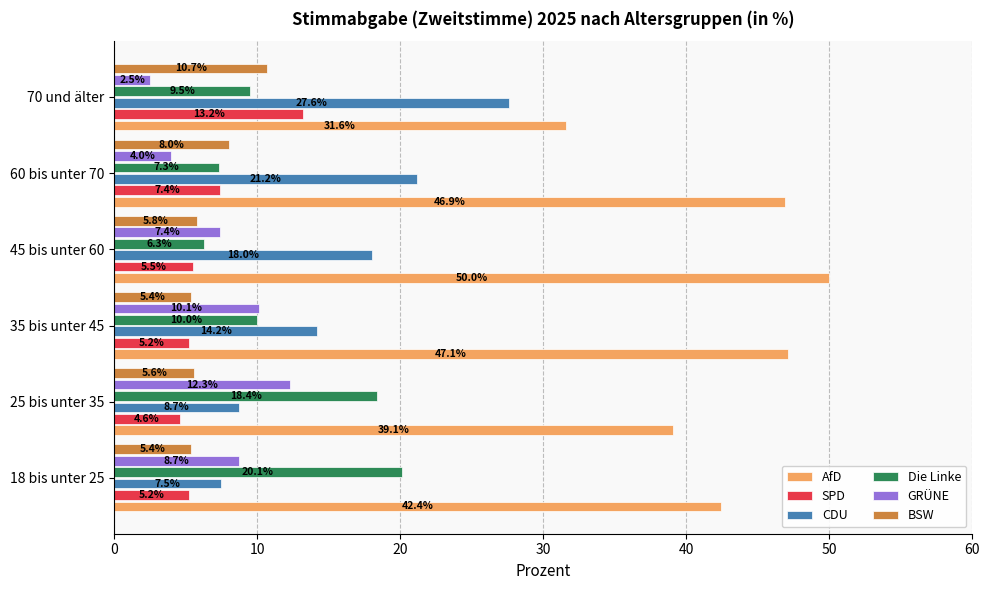

At how many categories does at least one series exceed 41?

4